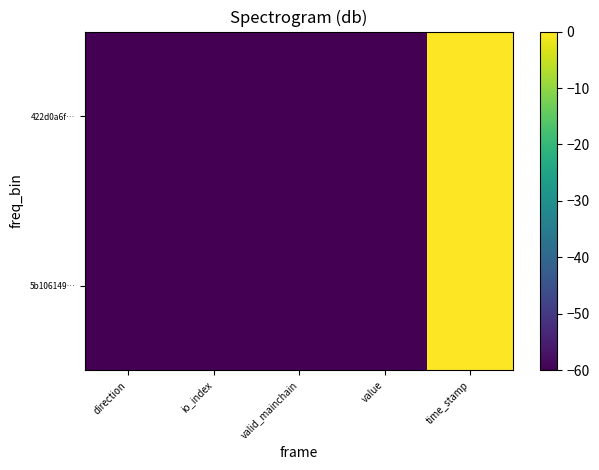

Which has a higher value, time_stamp or io_index?

time_stamp